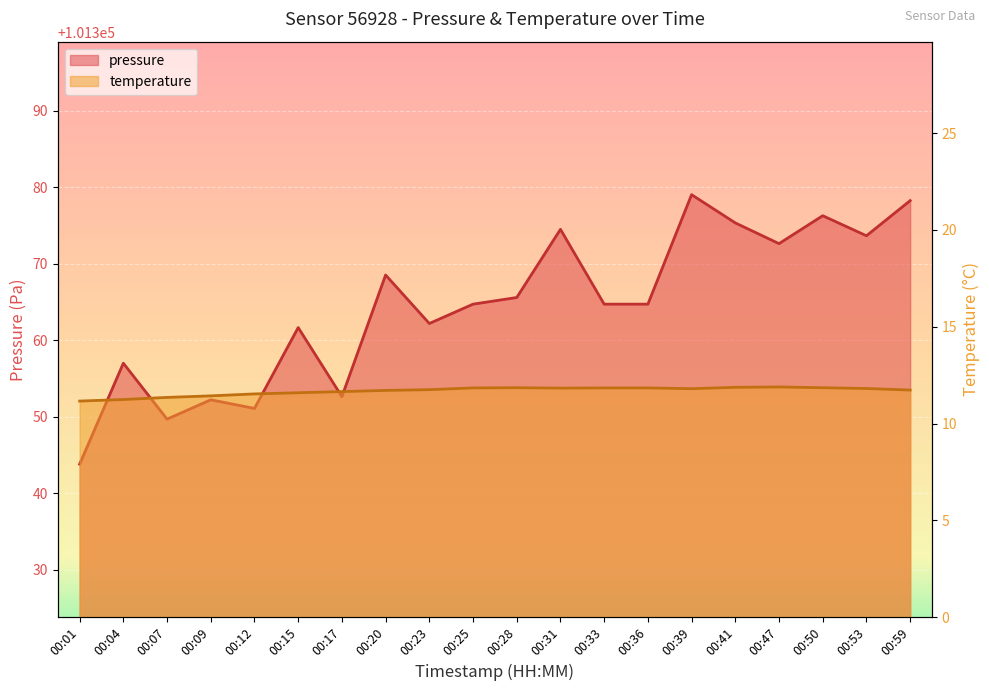

Count the number of data series in this chart.

2